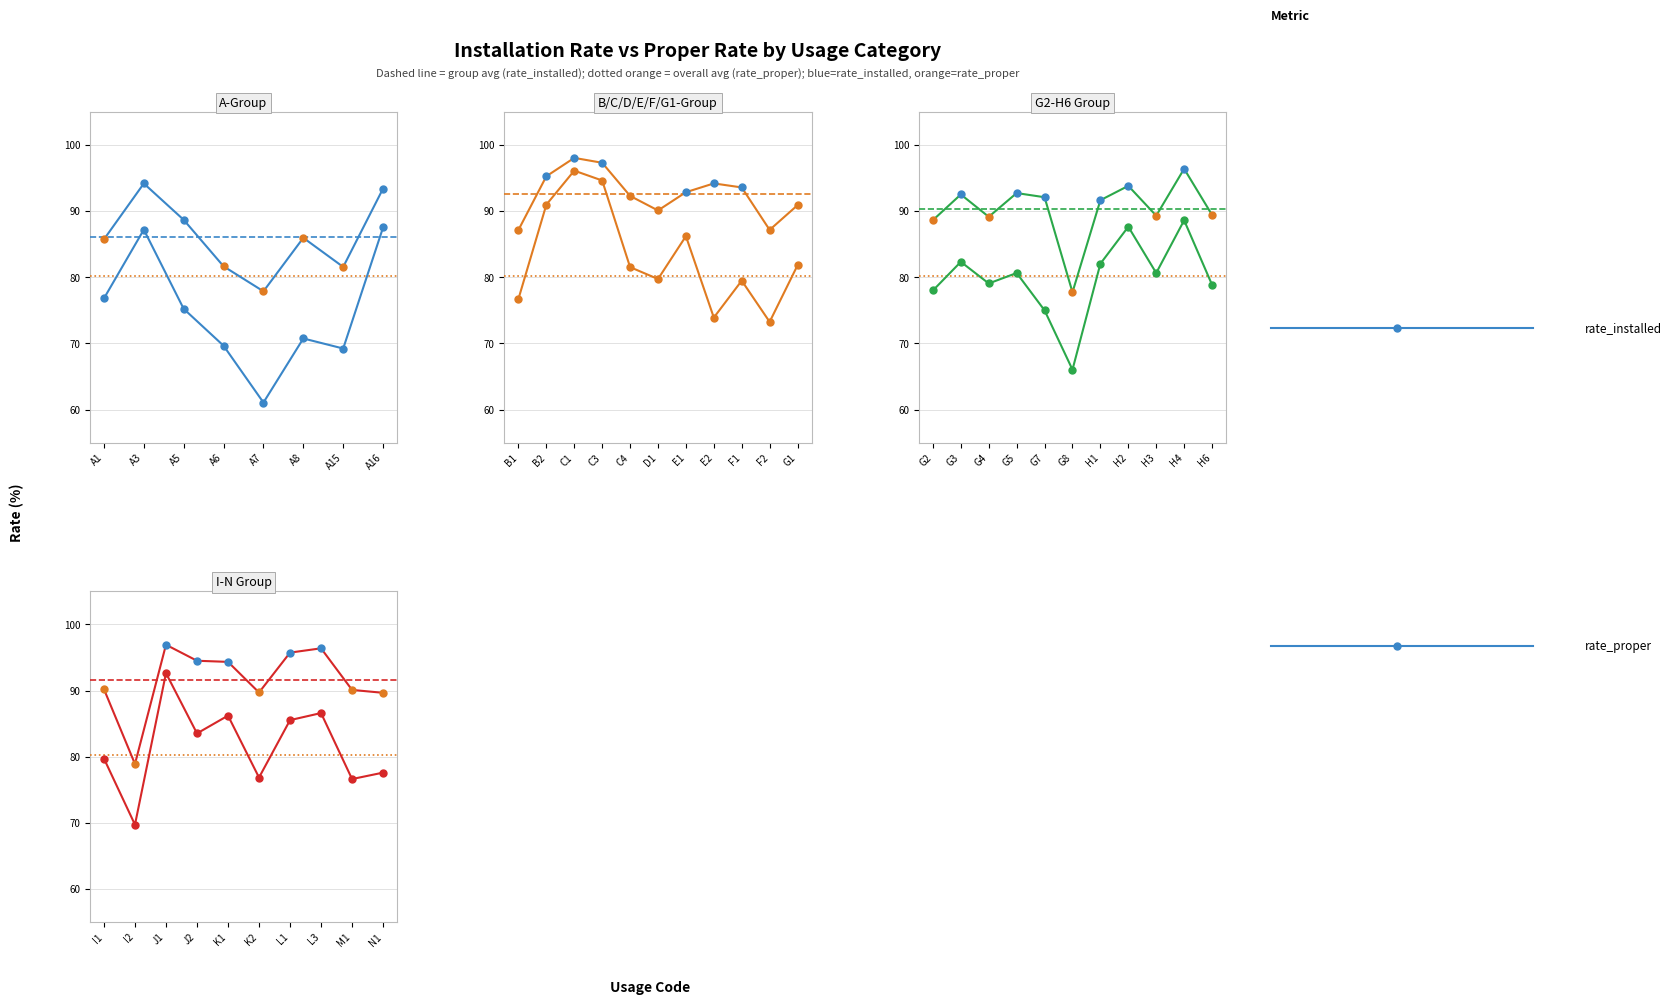

Rank the series by their maximum value, from highest to lowest.

rate_installed, rate_proper